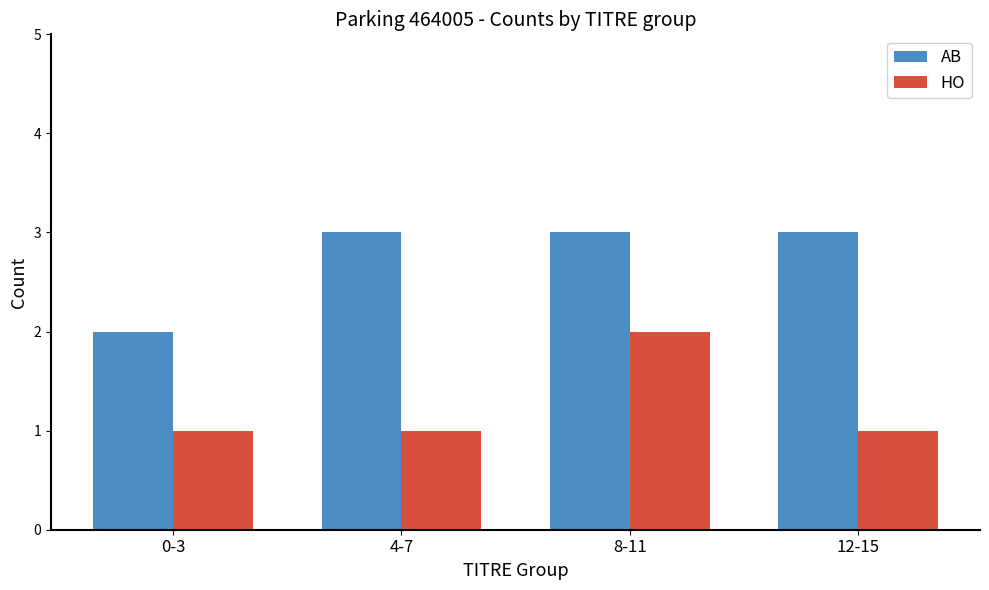

The AB series shows 3 at 8-11. True or false?

True